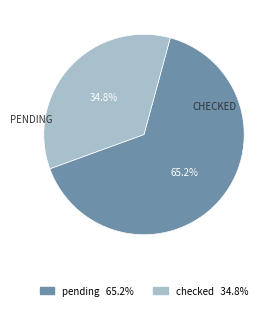

To the nearest percent, what portion does checked represent?

35%